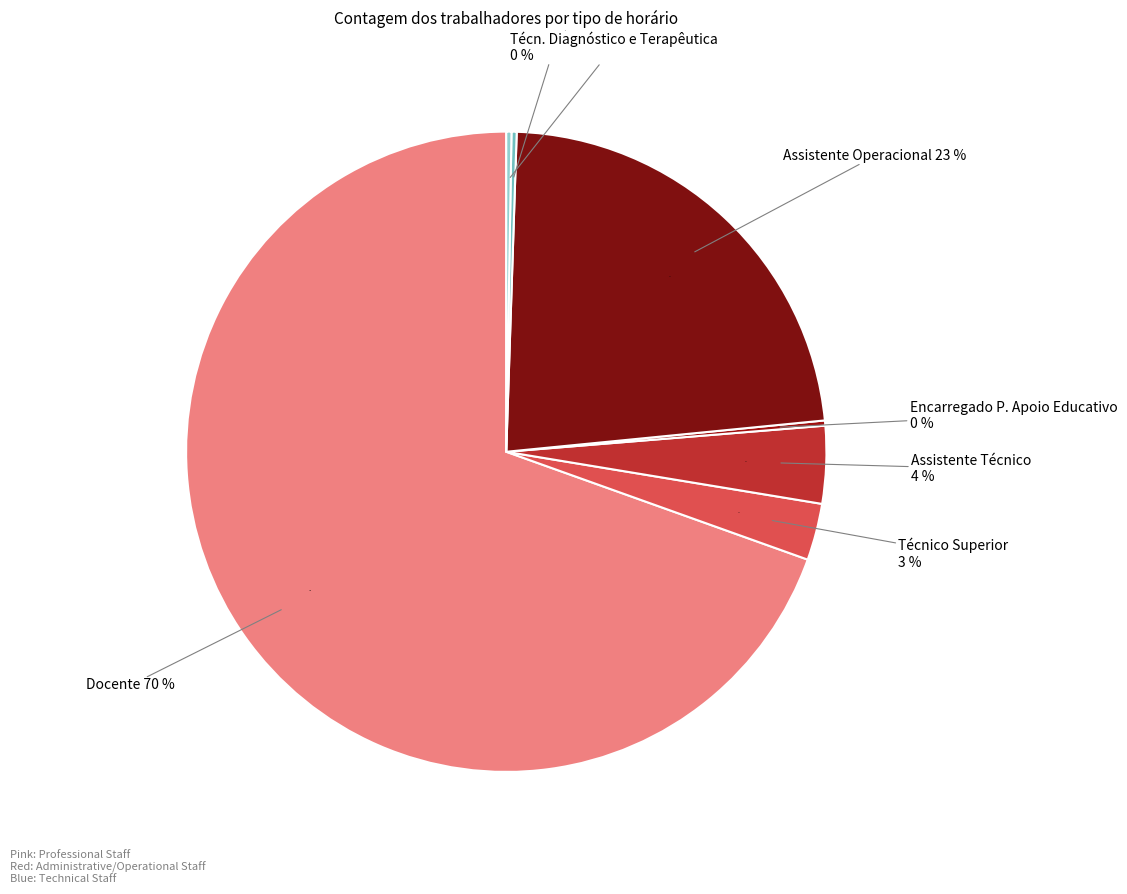

Is there a majority slice in this chart?

Yes